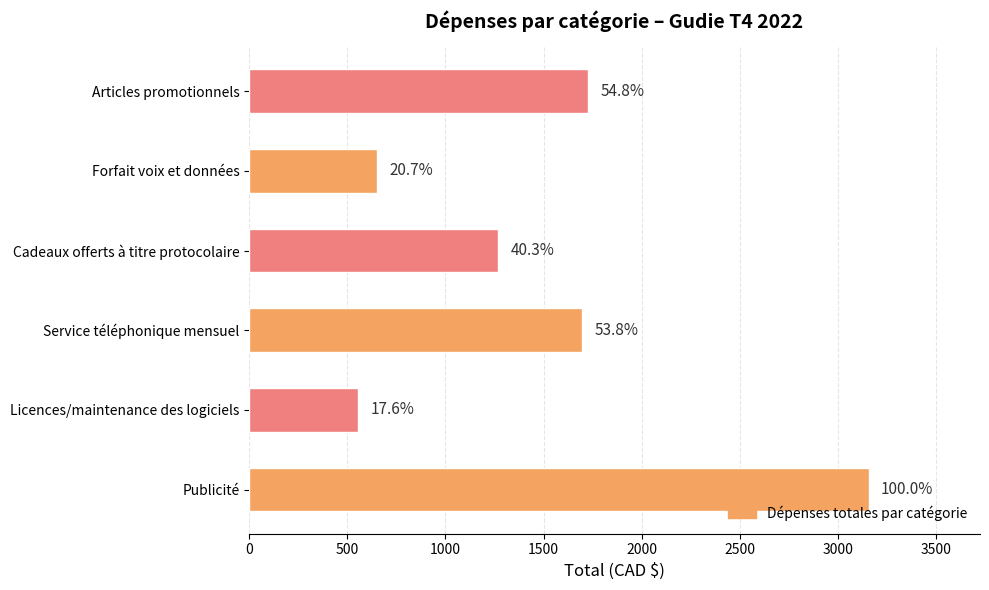

How many bars are there in total?

6